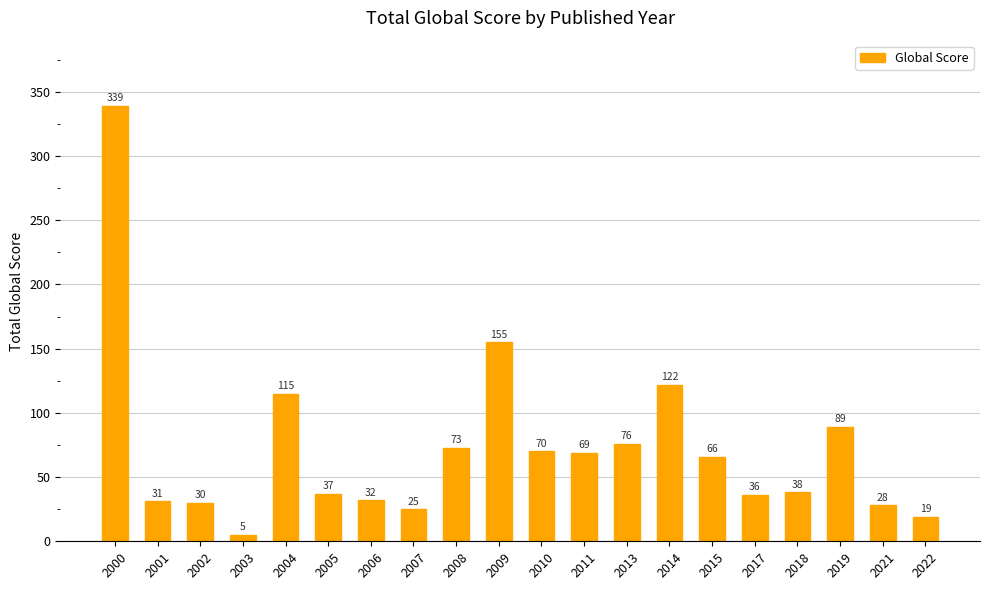

What is the value of the 15th bar from the left?

66